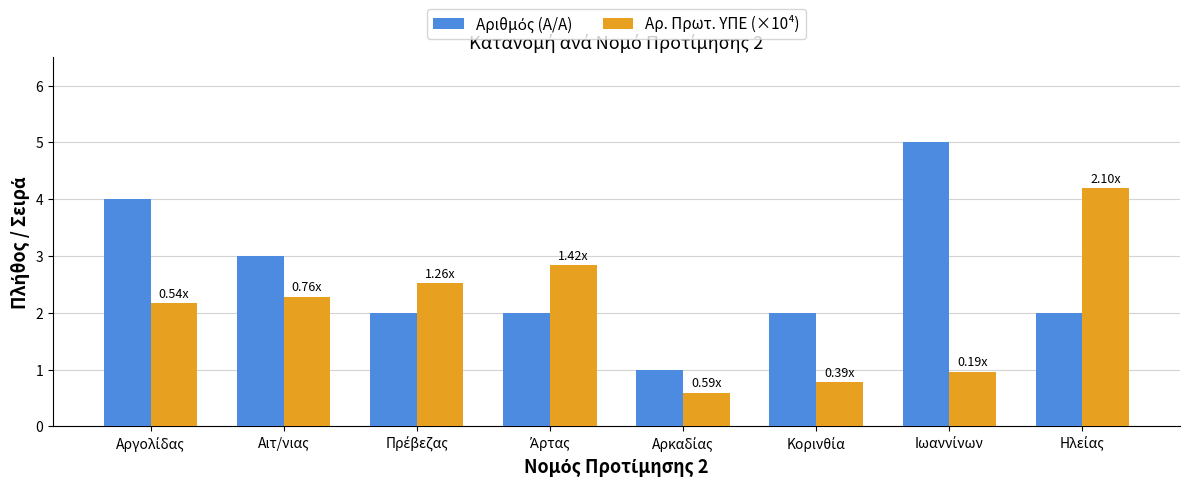

What is the sum of all Αρ. Πρωτ. ΥΠΕ (×10⁴) values?

16.4